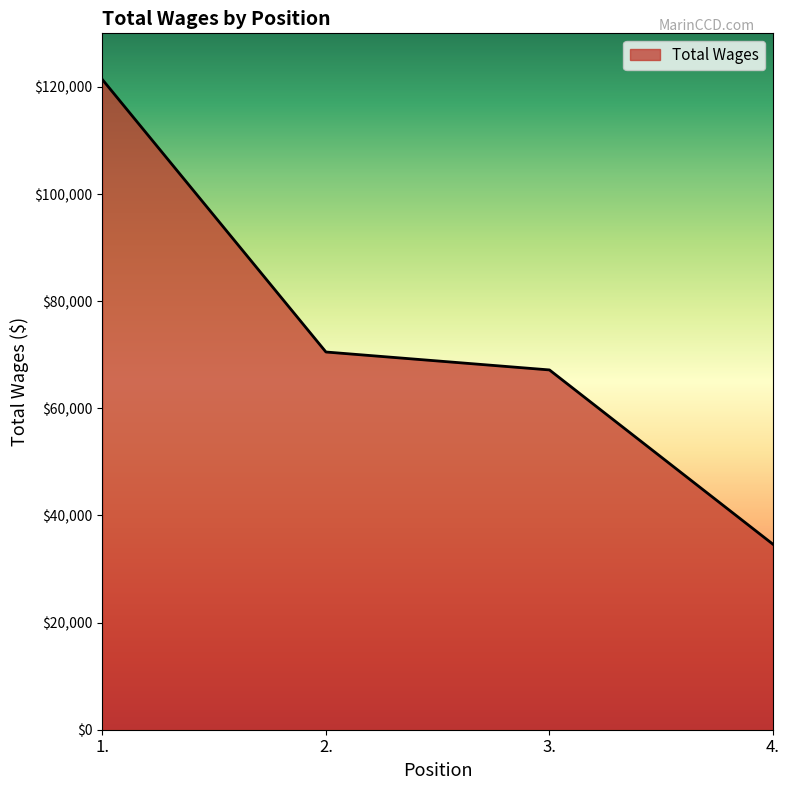

At which category does the chart reach its minimum across all series?

4.